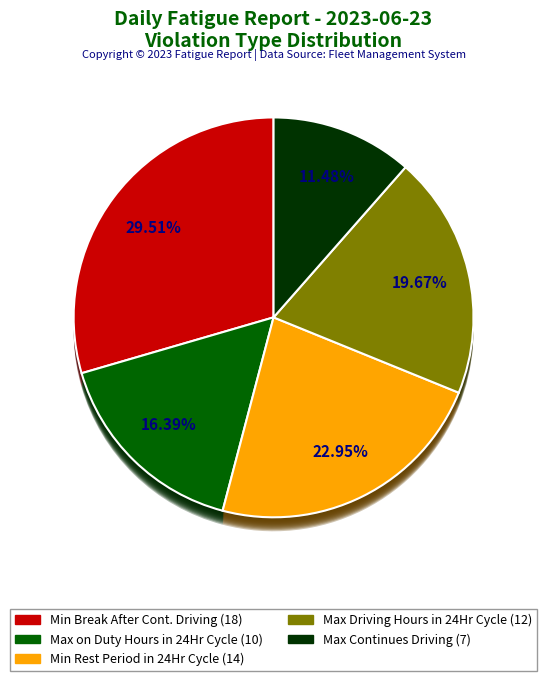

Rank the categories by value from highest to lowest.

Min Break After Continues Driving, Minimum continues rest period in 24 Hour Cycle, Max Driving Hours in 24 Hour Cycle, Max on Duty Hours in 24 Hour Cycle, Max Continues Driving